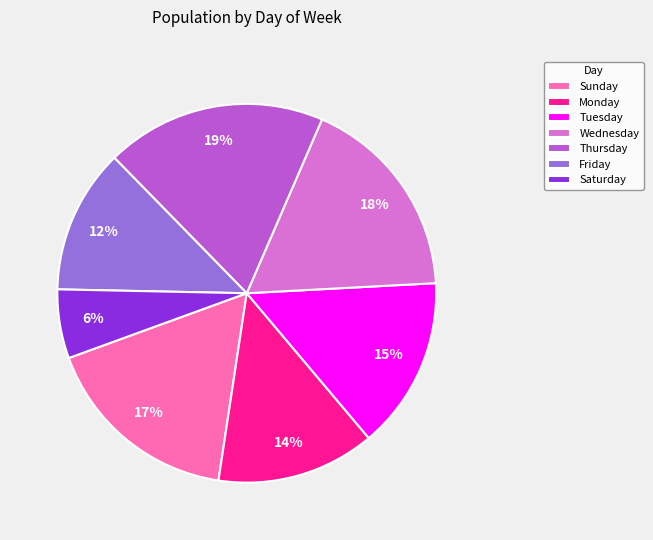

How many segments does this pie chart have?

7